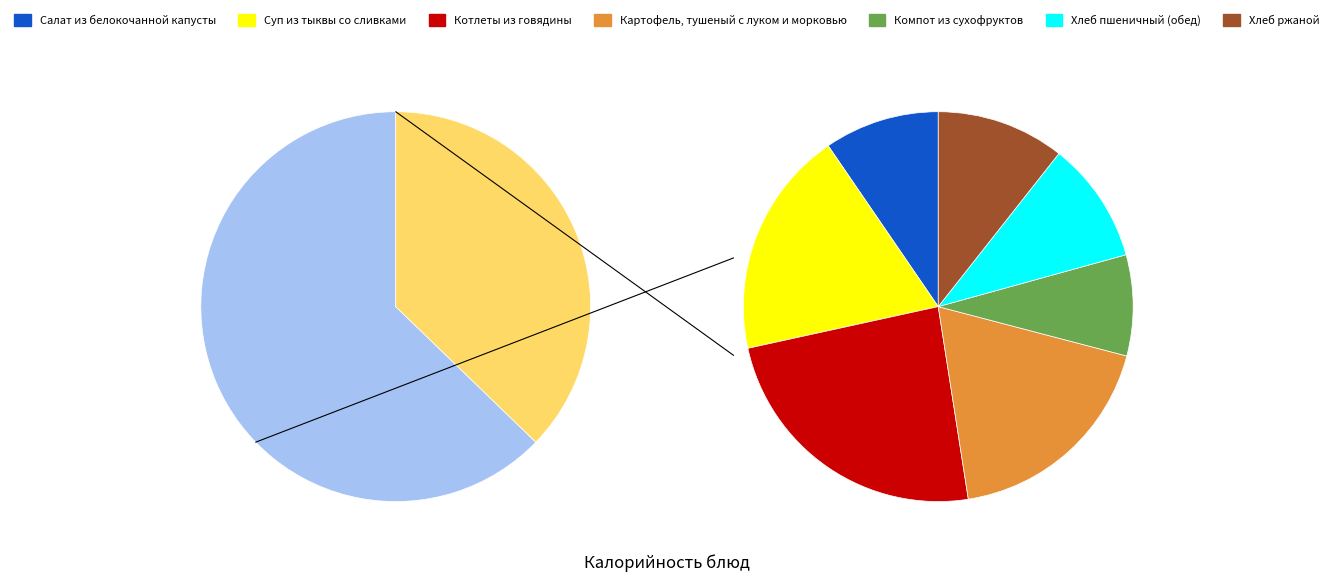

Approximately how many times larger is the value at Компот из сухофруктов compared to Пудинг из творога с соусом ягодным?

0.2